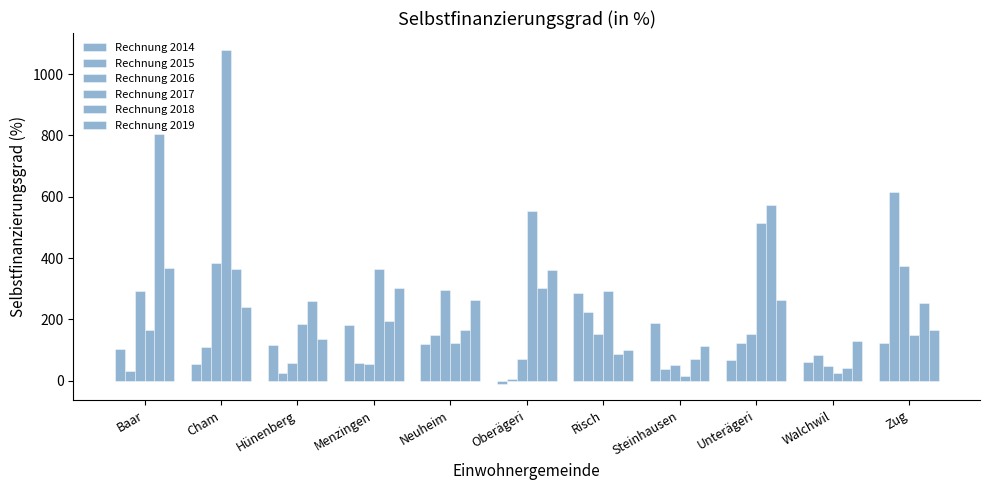

The Rechnung 2015 series shows 16.8 at Baar. True or false?

False